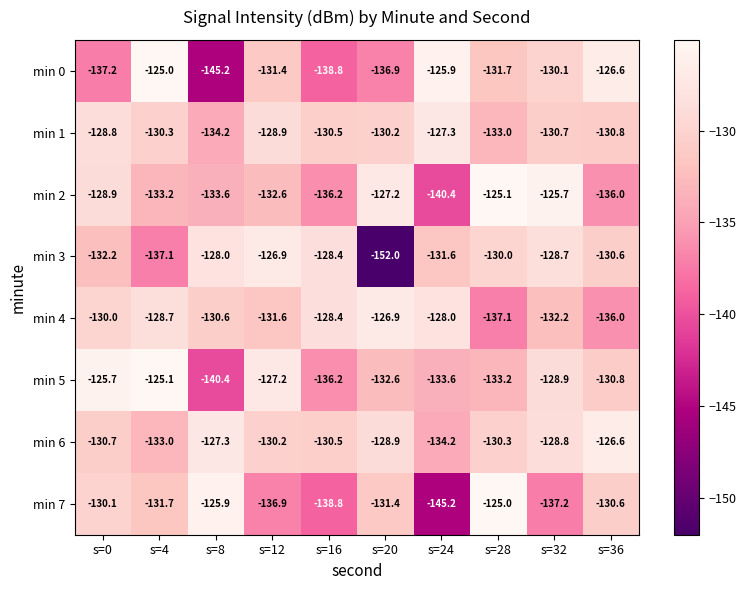

How many series are shown in this chart?

8